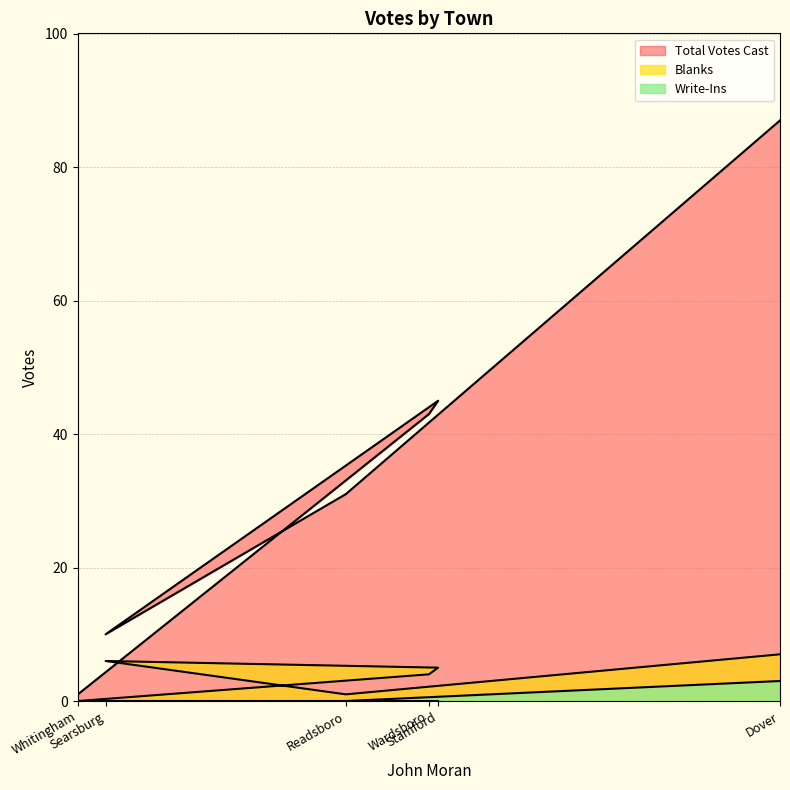

At how many categories does at least one series exceed 37?

3